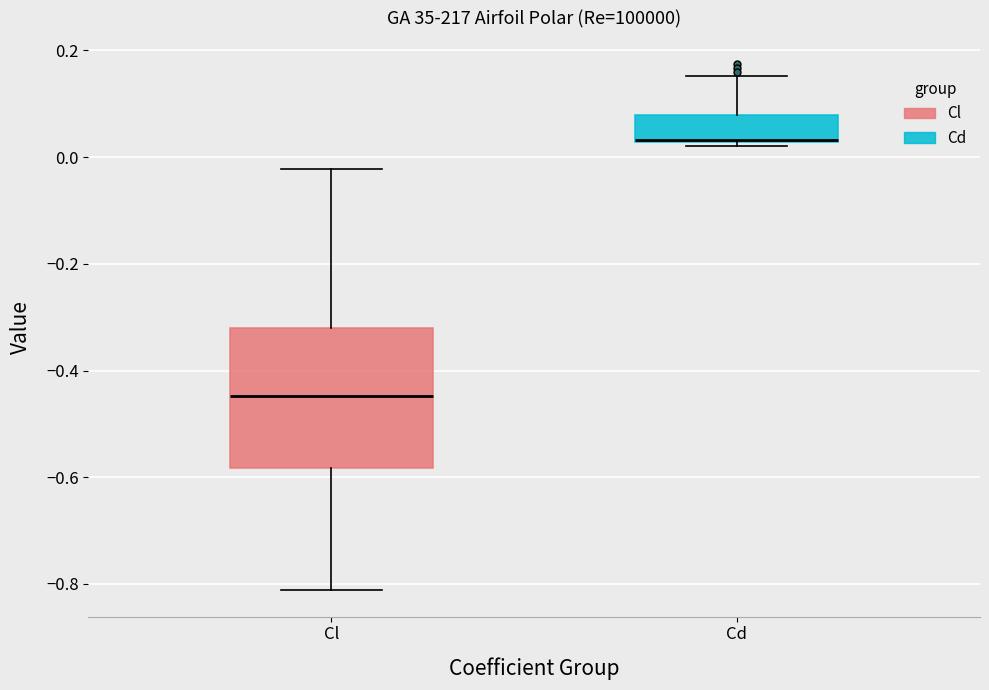

Where is the lower edge of the box for Cd on the y-axis? The values are not printed on the chart, so give them approximately, as read against the axis.

0.02